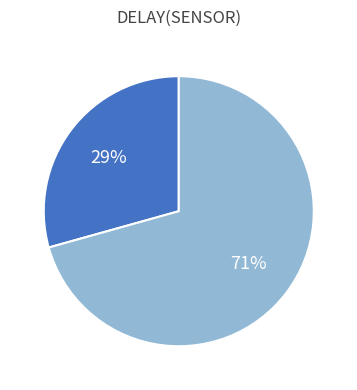

Is there a majority slice in this chart?

Yes